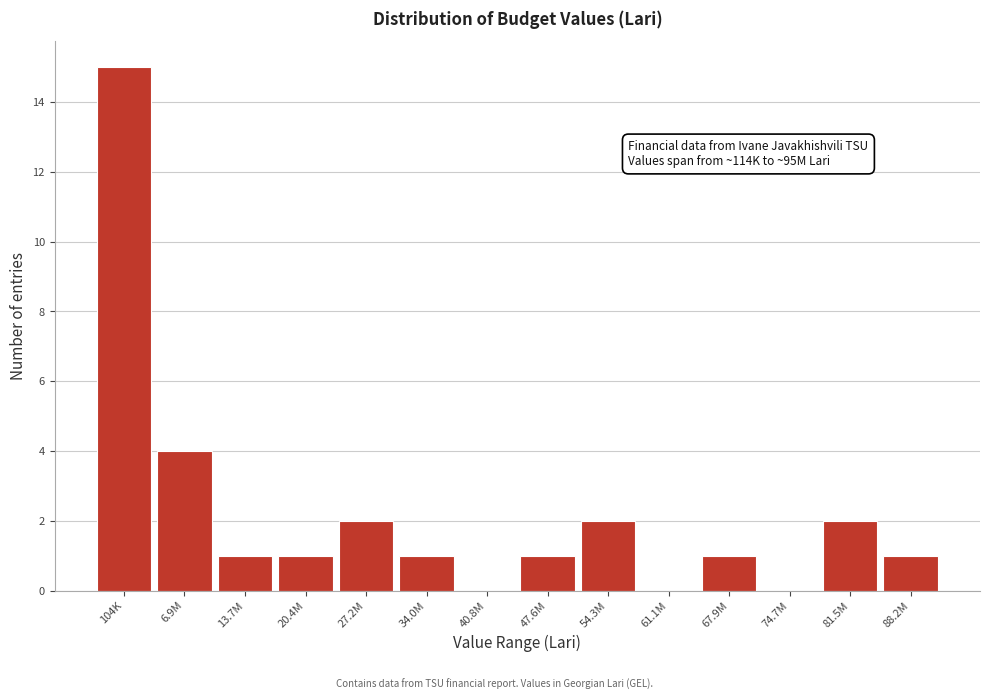

Reading right to left, list all the values displayed in this chart.

88.2M=1	81.5M=2	74.7M=0	67.9M=1	61.1M=0	54.3M=2	47.6M=1	40.8M=0	34.0M=1	27.2M=2	20.4M=1	13.7M=1	6.9M=4	104K=15